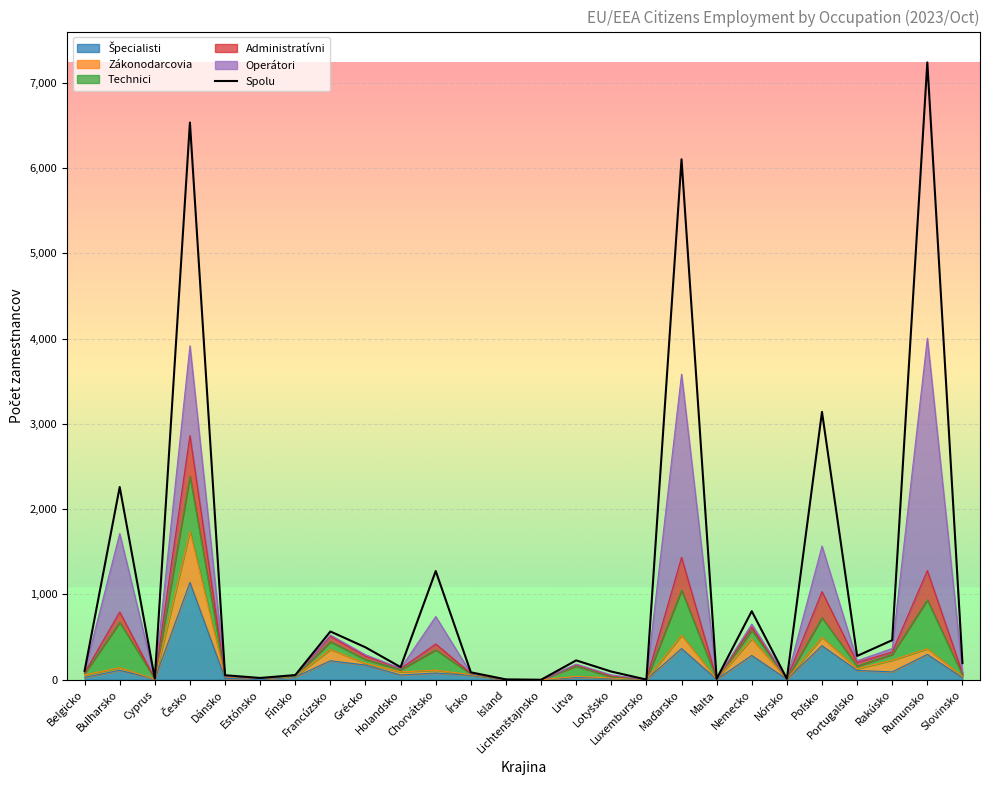

What is the change in value from Dánsko to Maďarsko?

+6050